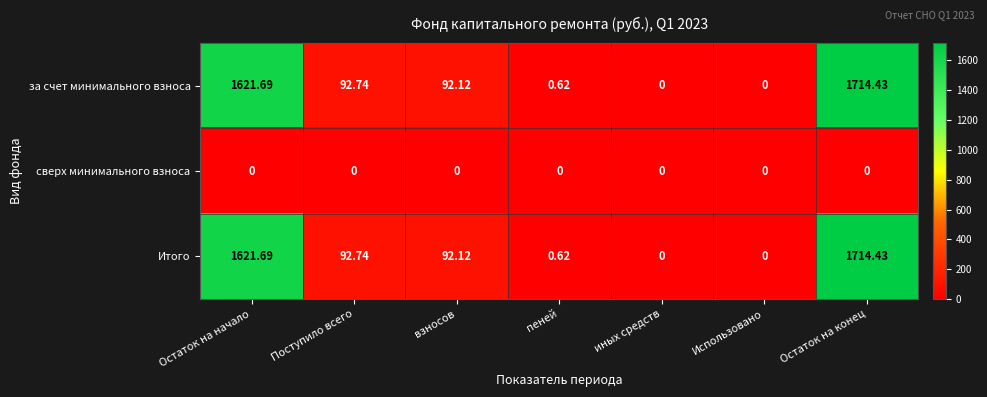

How many data points does each series have?

7